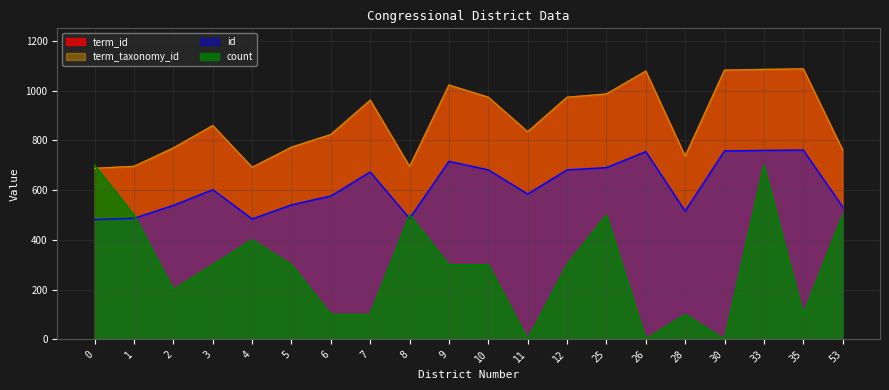

Reading left to right, transcribe all the data shown in this chart.

term_id: 688.0	696.0	770.0	860.0	692.0	773.0	824.0	962.0	695.0	1023.0	974.0	835.0	974.0	987.0	1079.0	737.0	1083.0	1086.0	1088.0	762.0
term_taxonomy_id: 688.0	696.0	770.0	860.0	692.0	773.0	824.0	962.0	695.0	1023.0	974.0	835.0	974.0	987.0	1079.0	737.0	1083.0	1086.0	1088.0	762.0
id: 481.6	487.2	539.0	602.0	484.4	541.1	576.8	673.4	486.5	716.1	681.8	584.5	681.8	690.9	755.3	515.9	758.1	760.2	761.6	533.4
count: 700.0	500.0	200.0	300.0	400.0	300.0	100.0	100.0	500.0	300.0	300.0	0.0	300.0	500.0	0.0	100.0	0.0	700.0	100.0	500.0